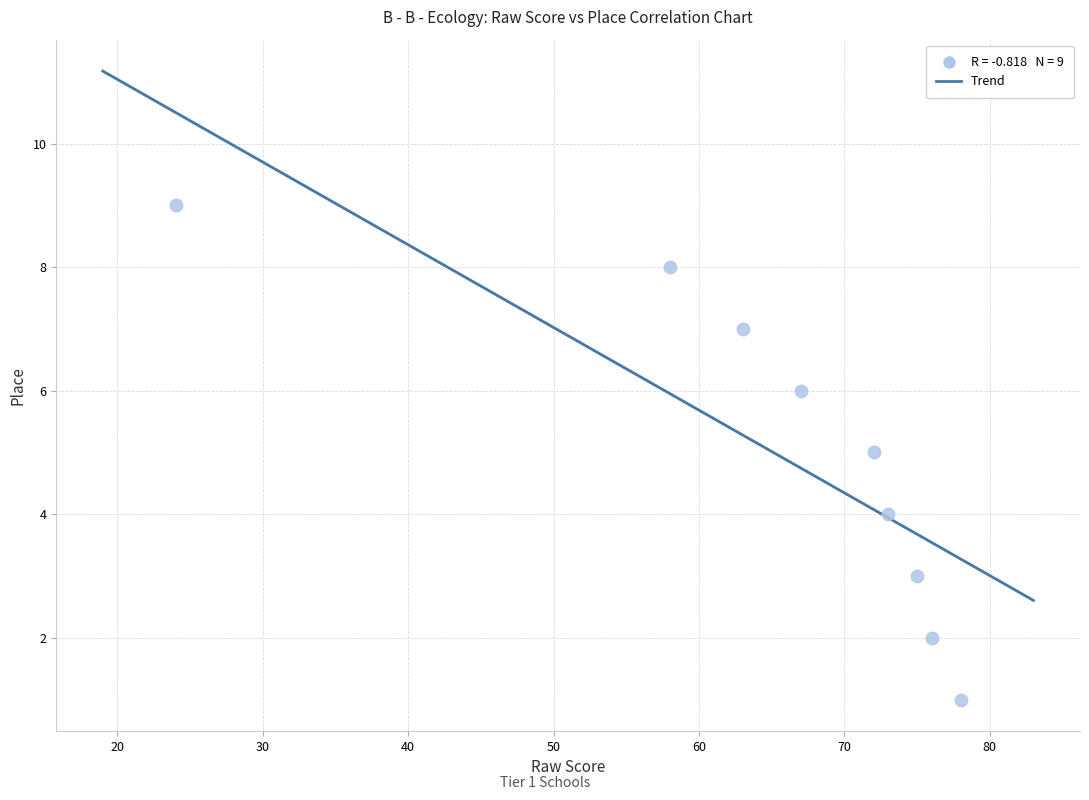

What is the range of X values (max minus min)?

54